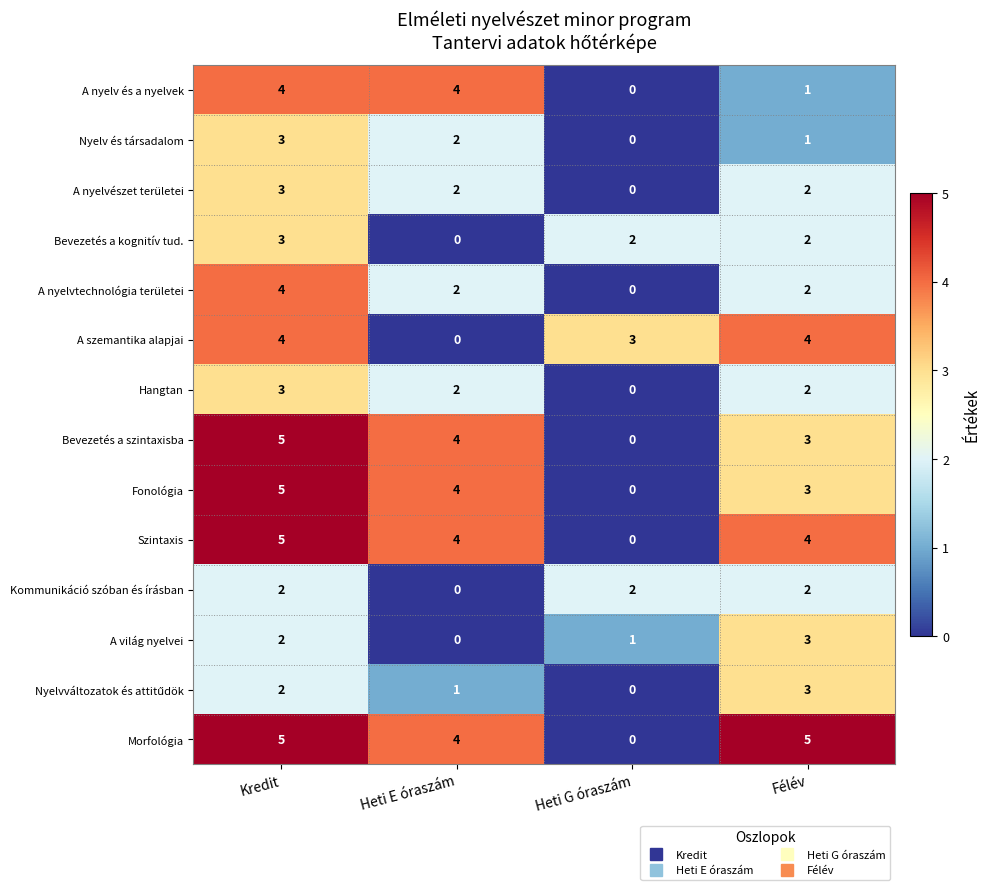

Where is Fonológia nearest to the value 2?

Félév